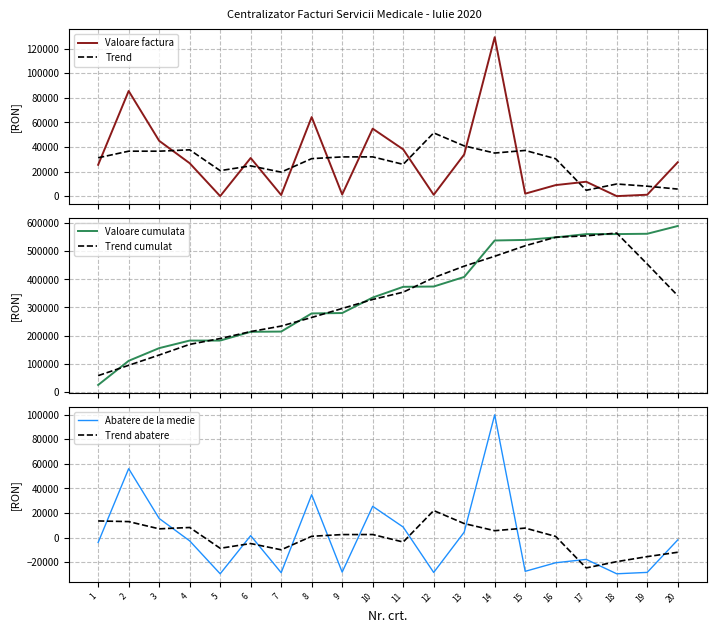

Read the Trend cumulat value at 2.

95003.9